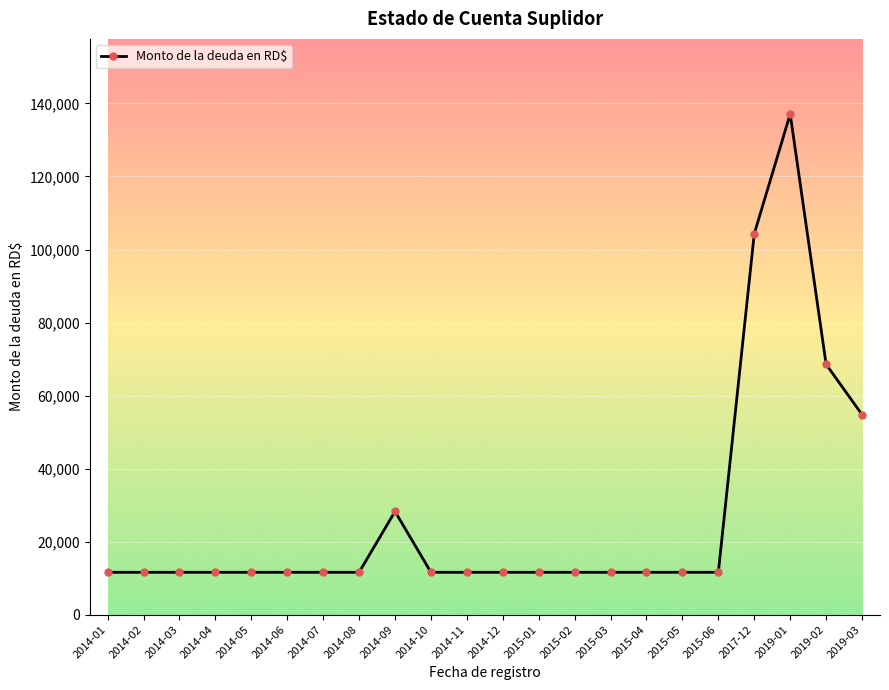

Reading right to left, what are all the values shown in this chart?

54783.3	68558.3	137116.5	104312.0	11600.0	11600.0	11600.0	11600.0	11600.0	11600.0	11600.0	11600.0	11600.0	28261.6	11600.0	11600.0	11600.0	11600.0	11600.0	11600.0	11600.0	11600.0